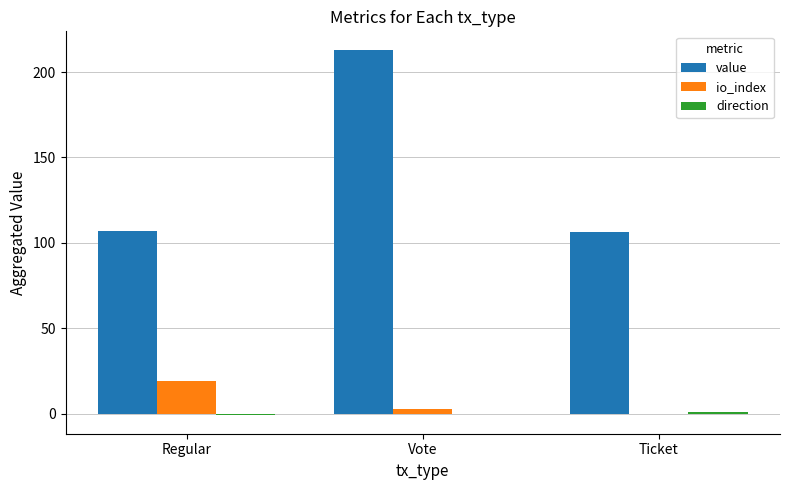

At which category does the chart reach its peak across all series?

Vote